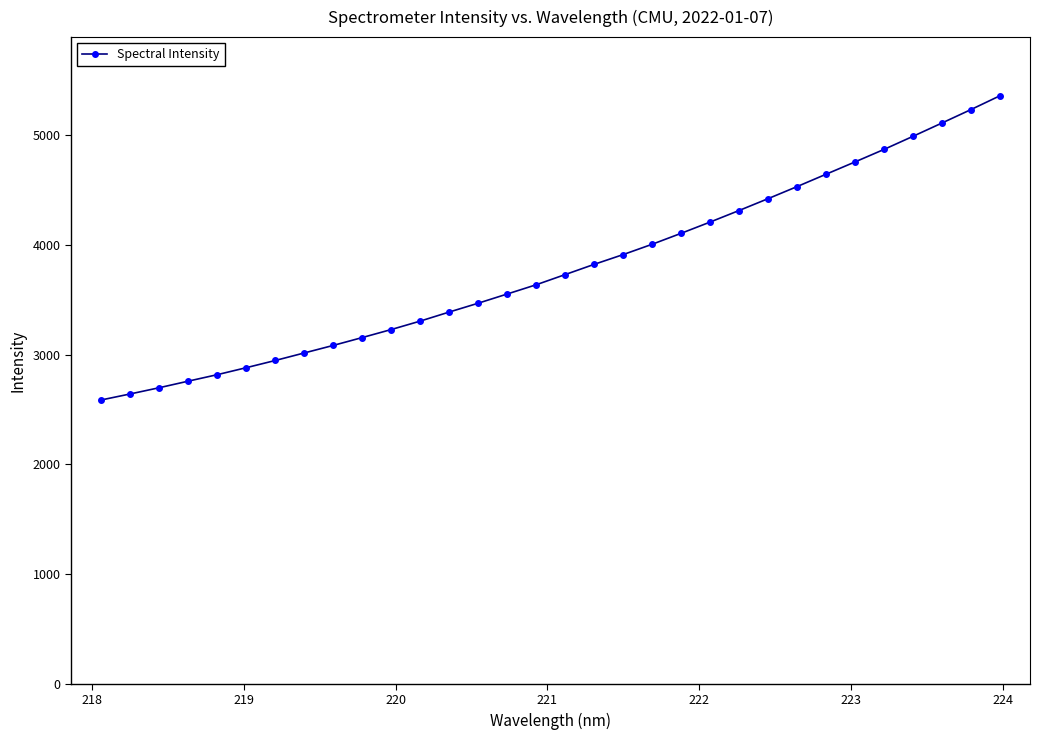

What is the sum of all values?

121131.6